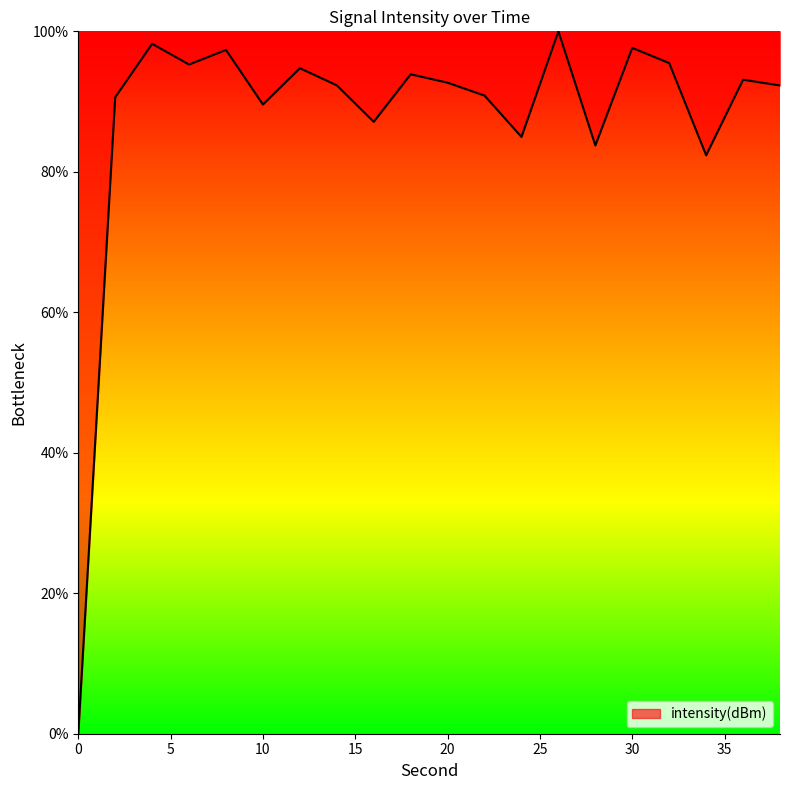

What is the greatest value displayed?

100.0